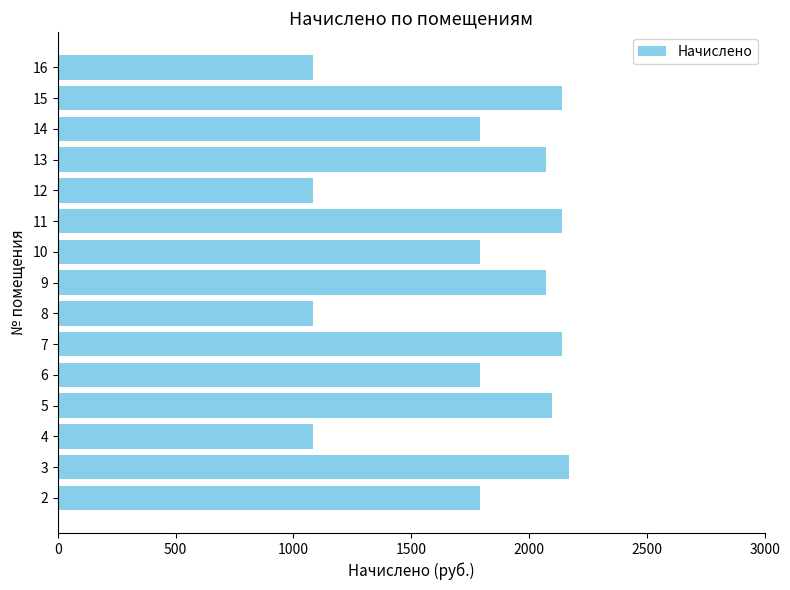

Approximately how many times larger is the value at 11 compared to 4?

2.0